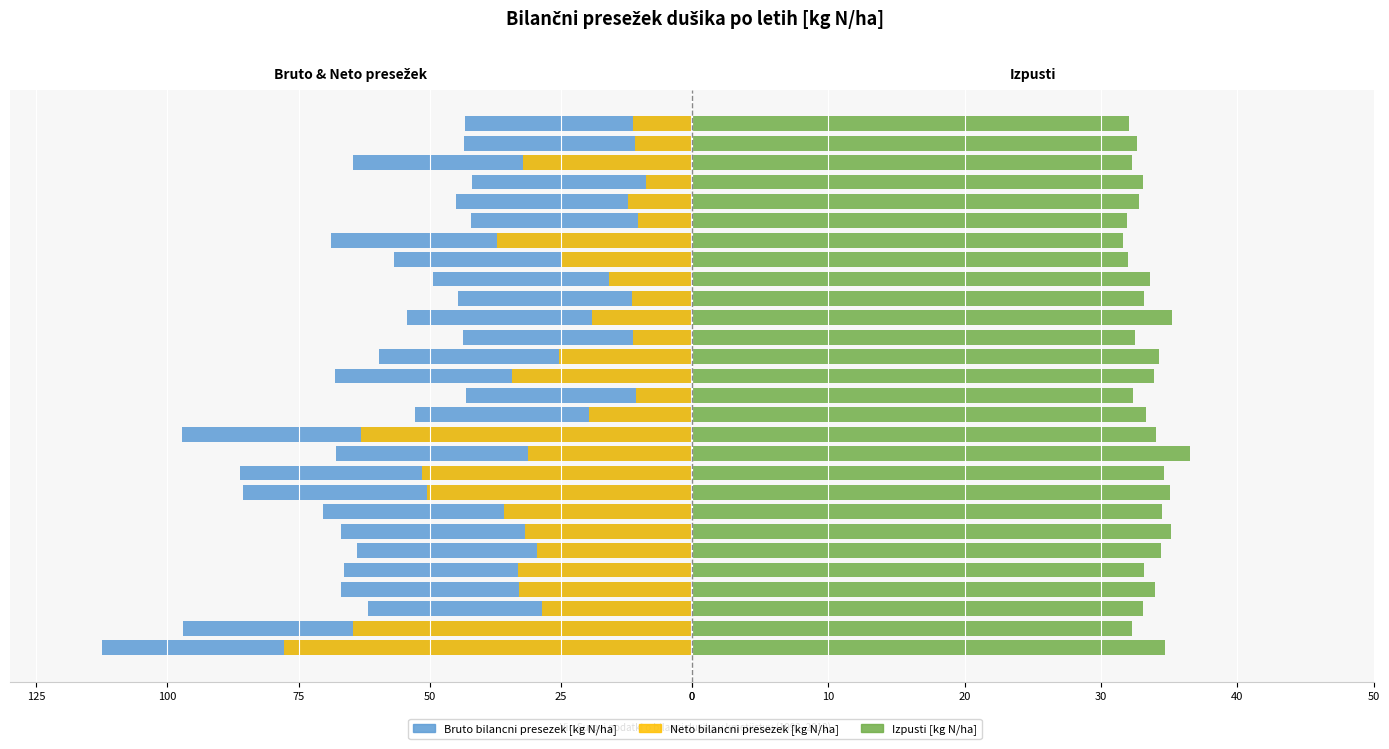

Which series has the largest total across all categories?

Izpusti [kg N/ha]